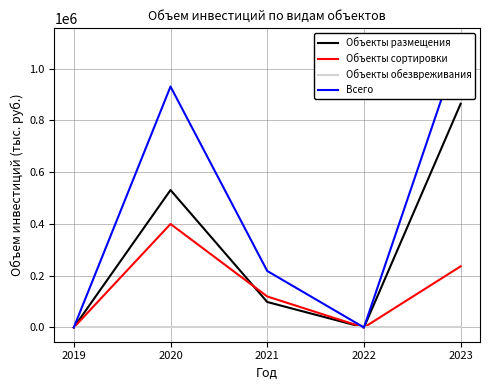

At which category does Всего reach its first local valley?

2022